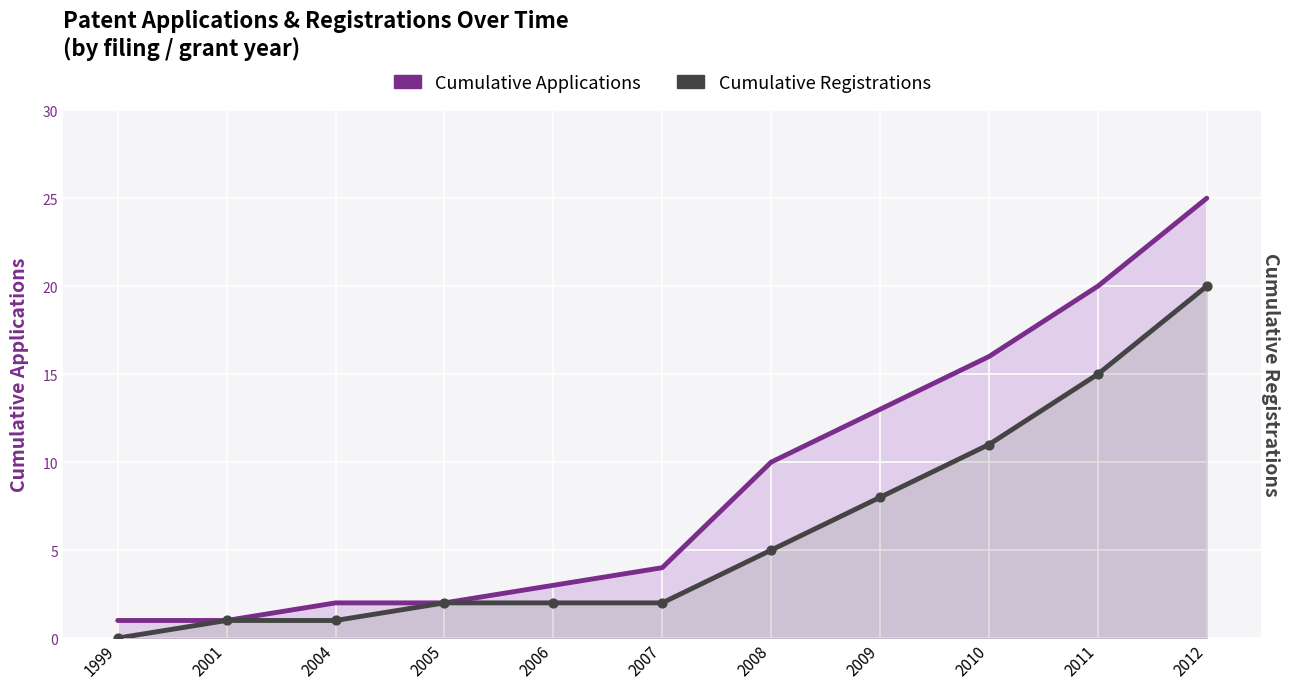

Which series reaches the maximum Y coordinate?

Cumulative Applications